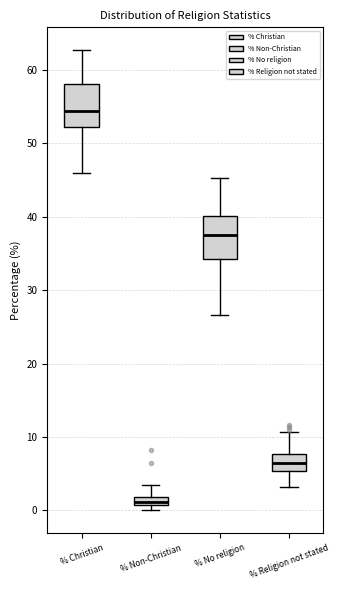

Which box's median line is the highest?

% Christian